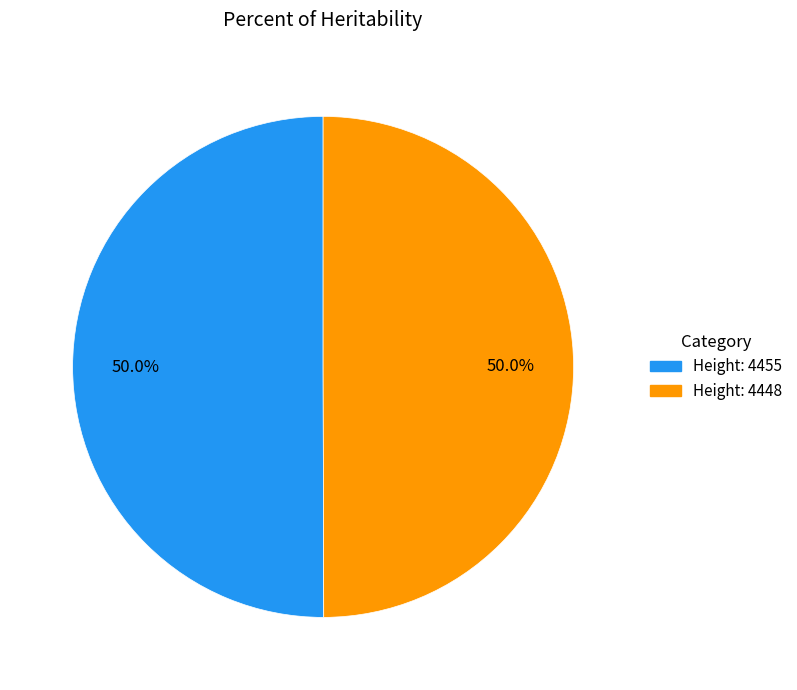

Approximately how many times larger is the value at Height: 4448 compared to Height: 4455?

1.0